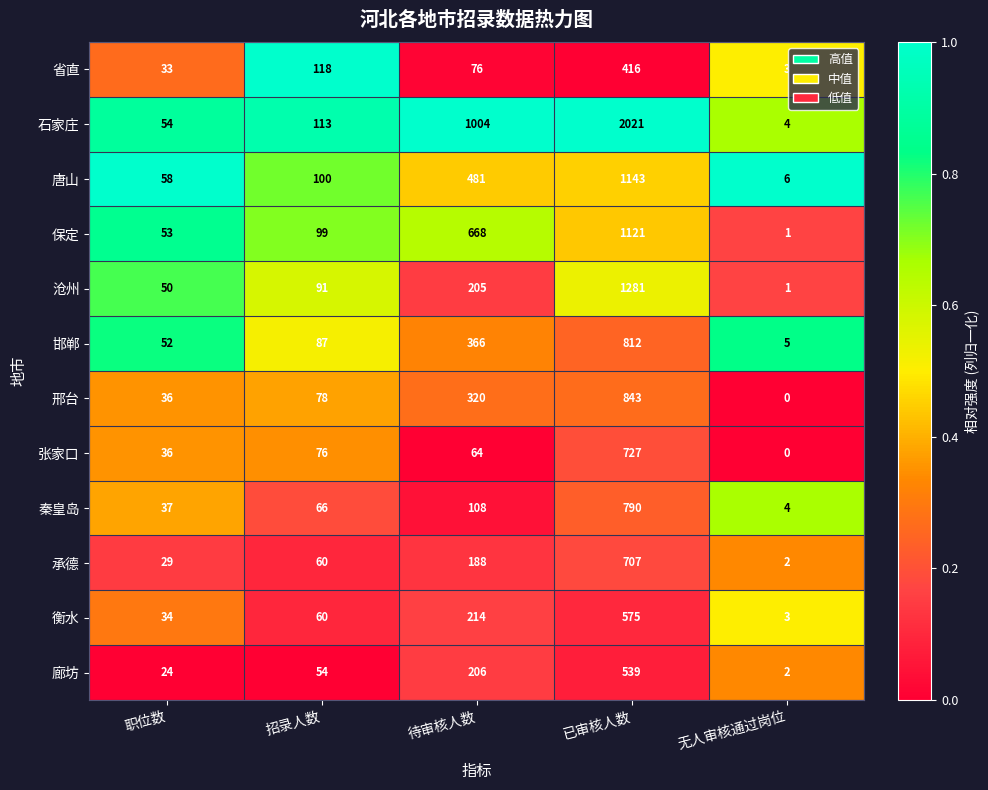

At 待审核人数, list the series in order from smallest to largest.

张家口, 省直, 秦皇岛, 承德, 沧州, 廊坊, 衡水, 邢台, 邯郸, 唐山, 保定, 石家庄